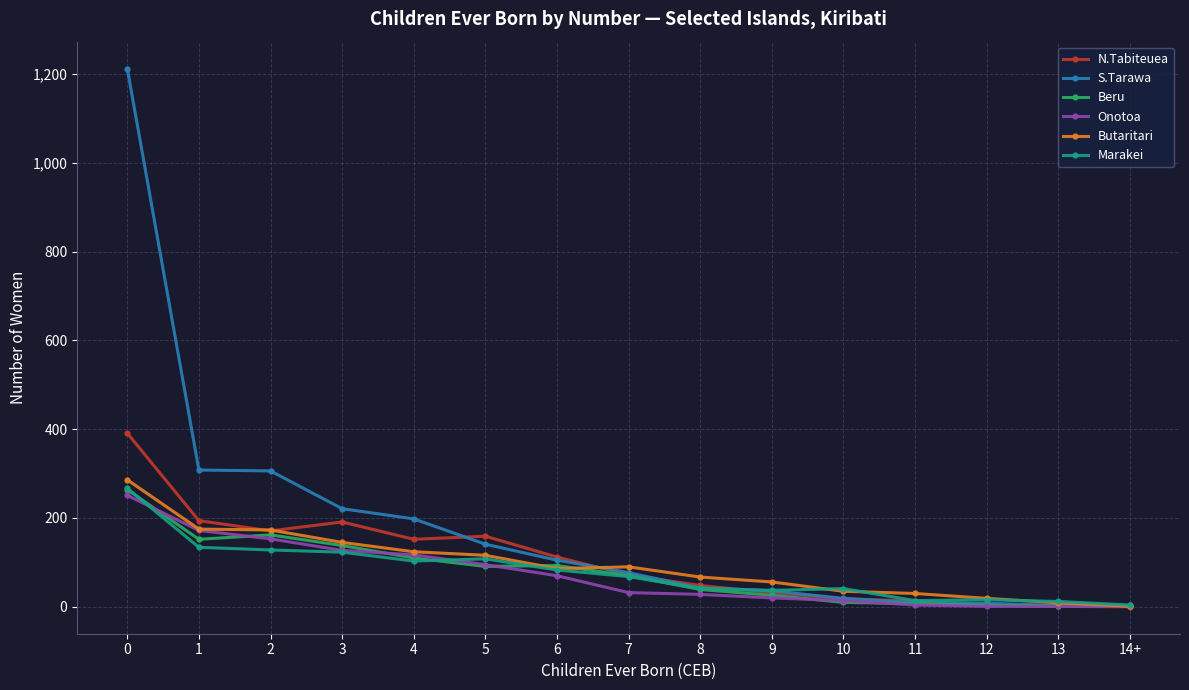

True or false: Marakei and N.Tabiteuea intersect in this chart.

True